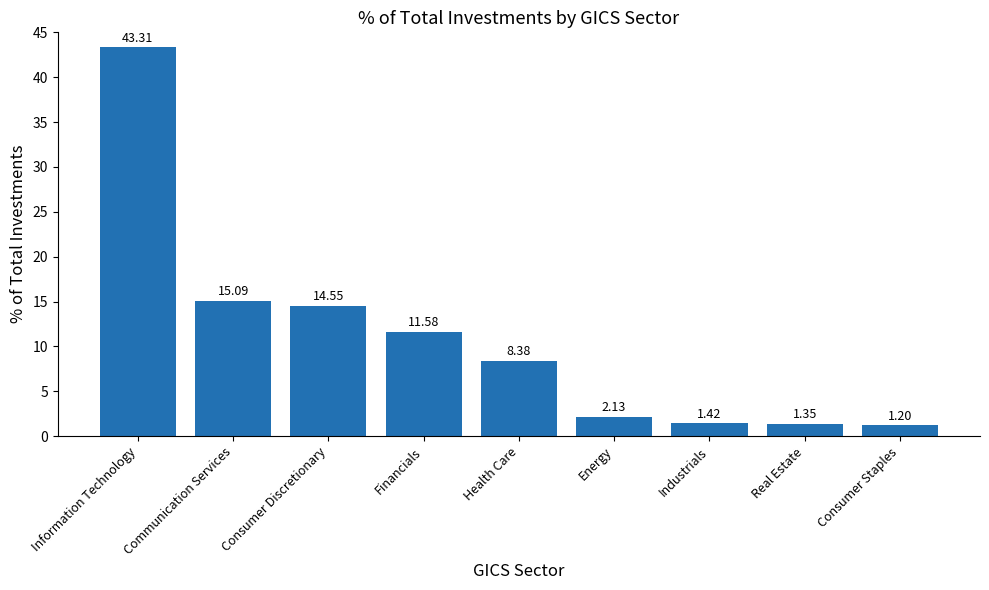

What is the label of the 7th bar from the left?

Industrials